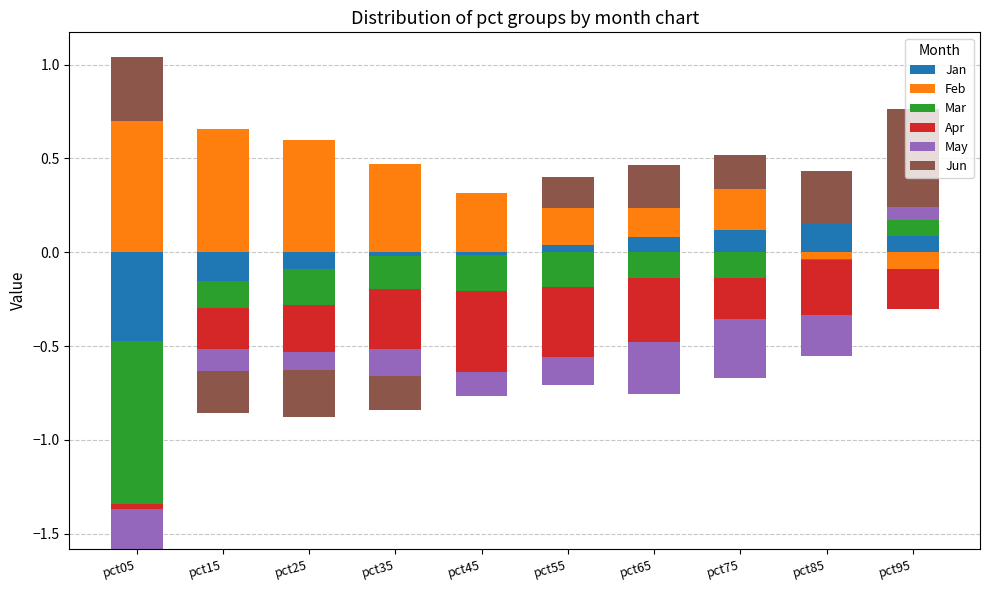

List the series in order of their peak value, lowest first.

Apr, May, Mar, Jan, Jun, Feb